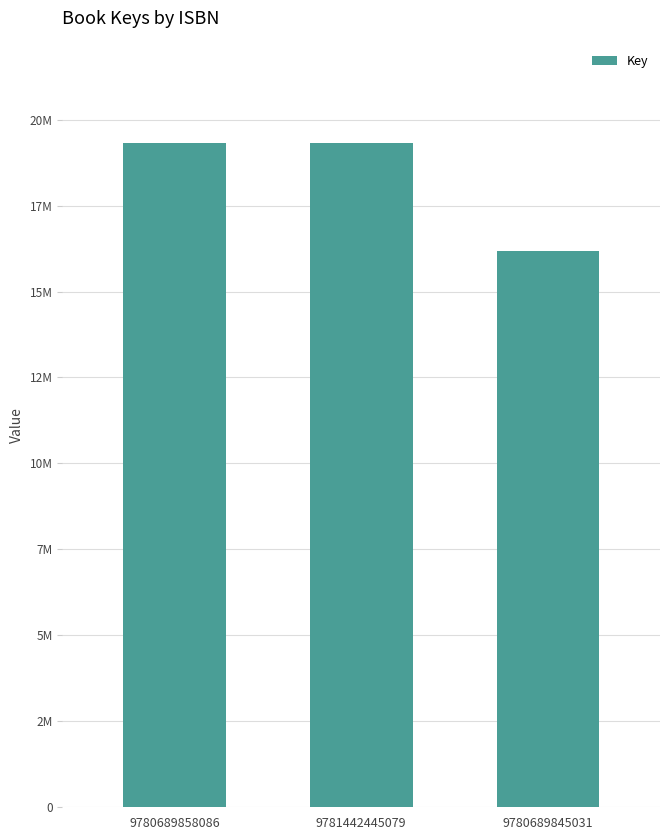

Read the value at 9781442445079, to the nearest 100.

19317700